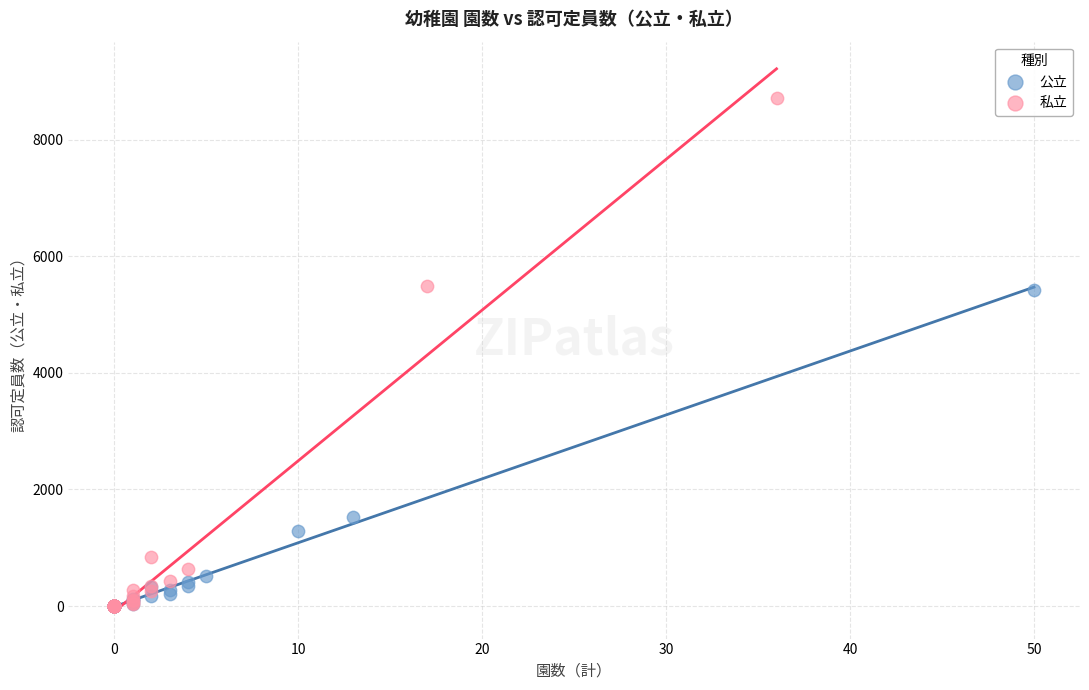

Which series has the largest Y range (max minus min)?

私立